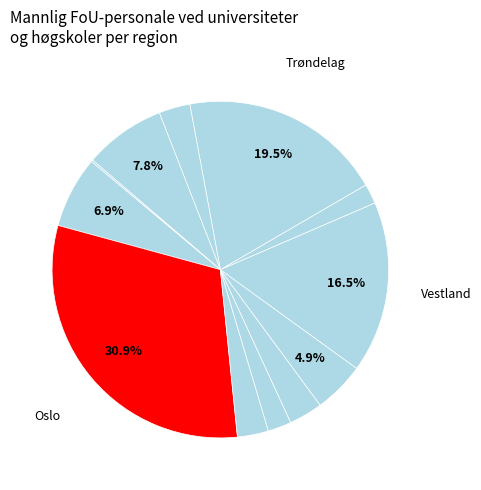

What is the smallest slice in the pie chart?

Svalbard